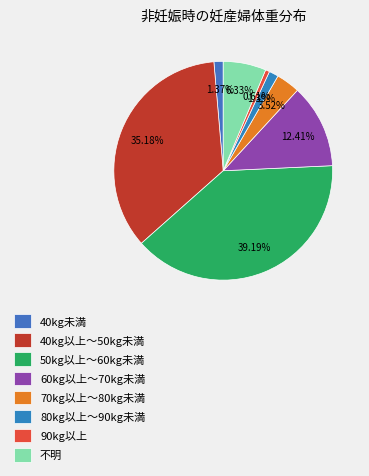

What is the smallest slice in the pie chart?

90kg以上